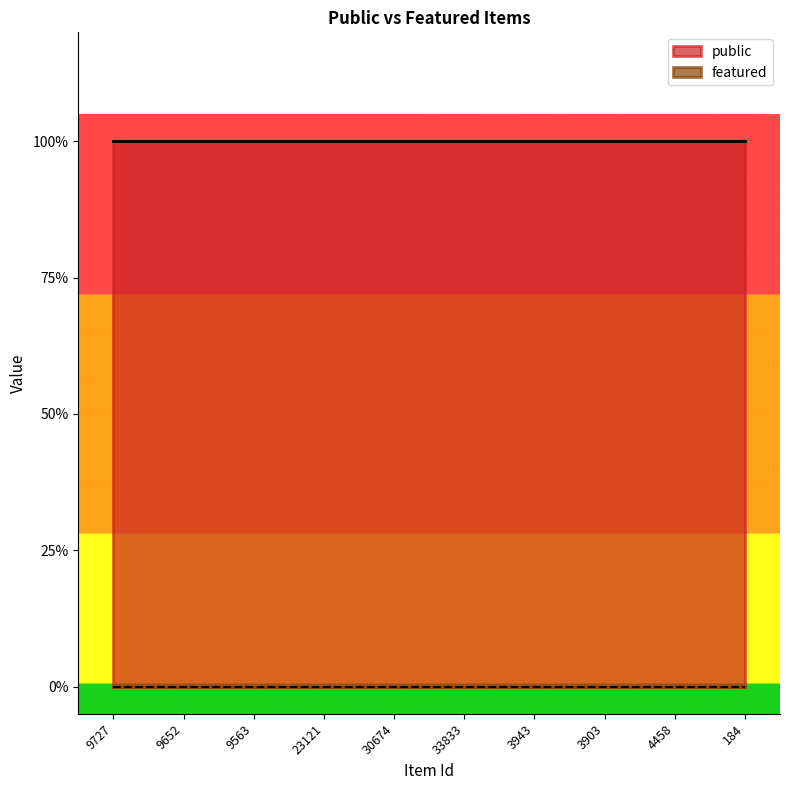

What is the sum of all public values?

10